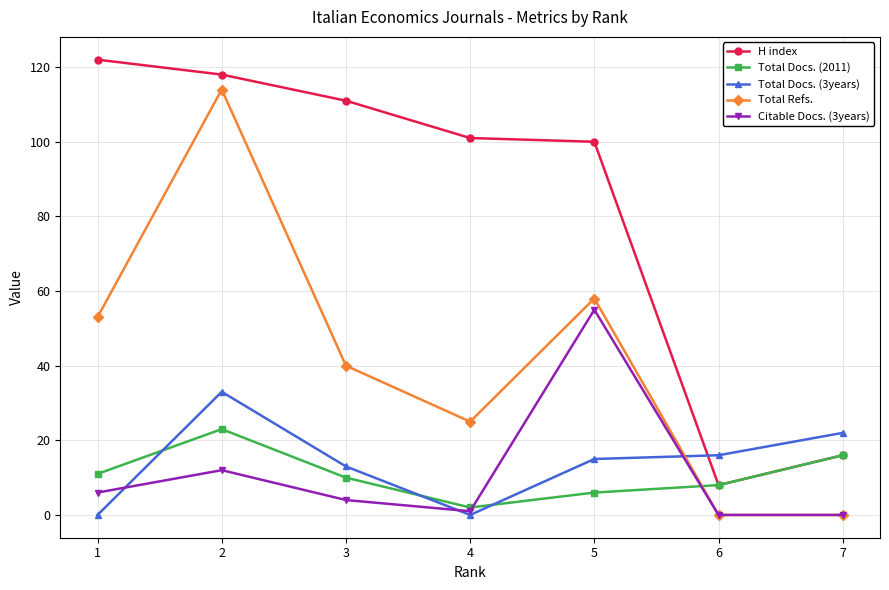

Where do Total Refs. and Total Docs. (2011) first cross each other?

5 and 6